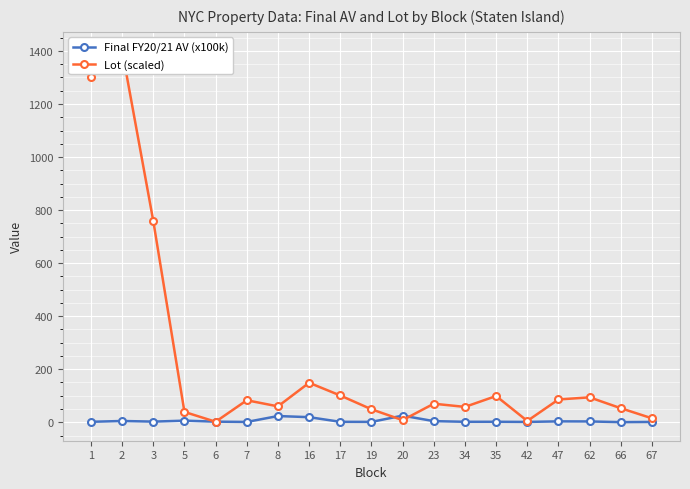

Is it true that Final FY20/21 AV (x100k) equals 3.5 at 47?

True